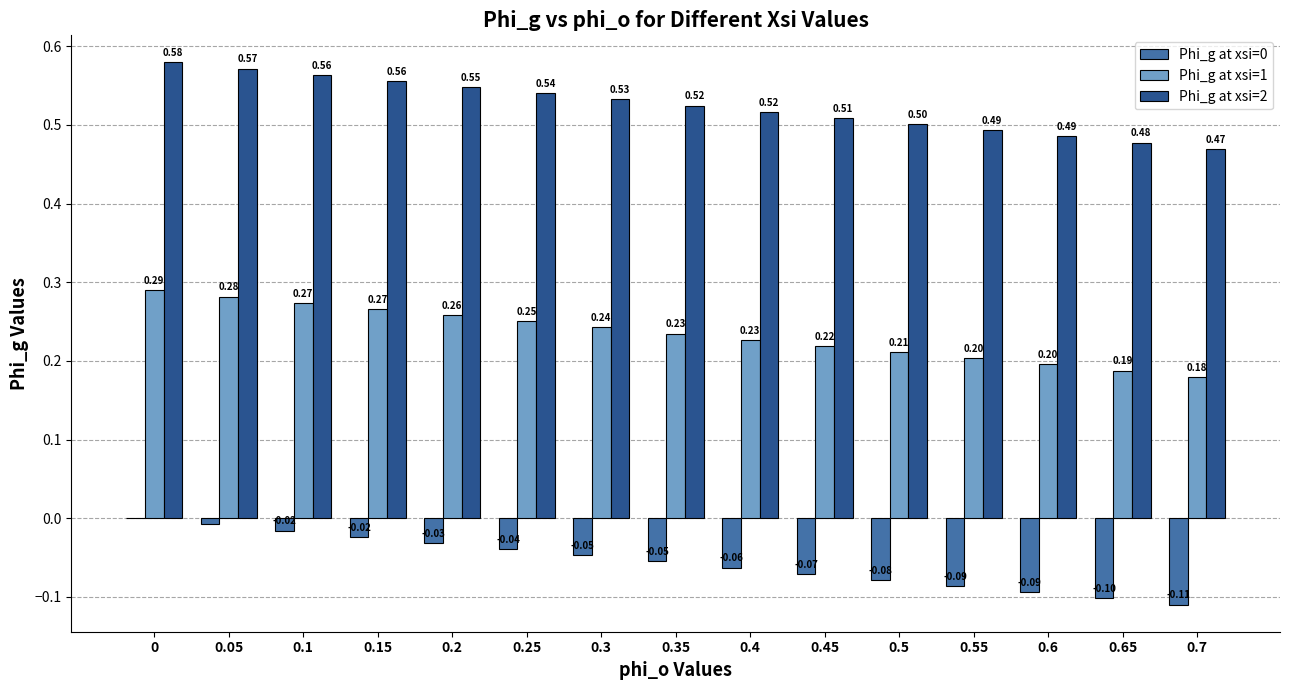

Is the value of Phi_g at xsi=0 at 0.25 greater than the value of Phi_g at xsi=2 at 0.6?

No